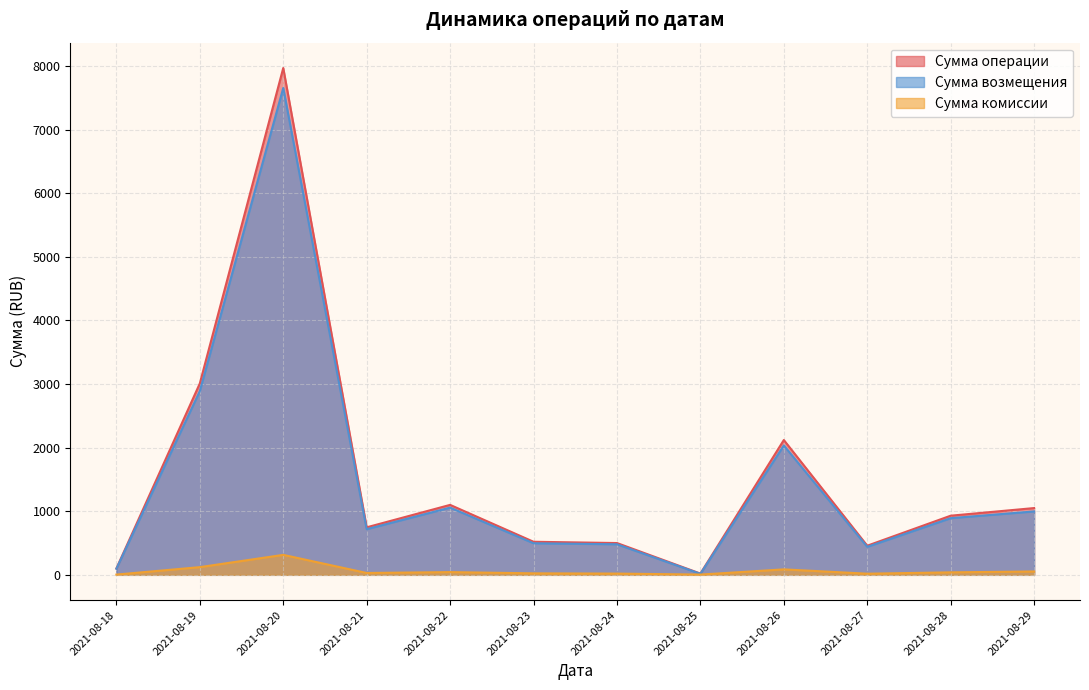

At which category does Сумма возмещения reach its first local valley?

2021-08-21